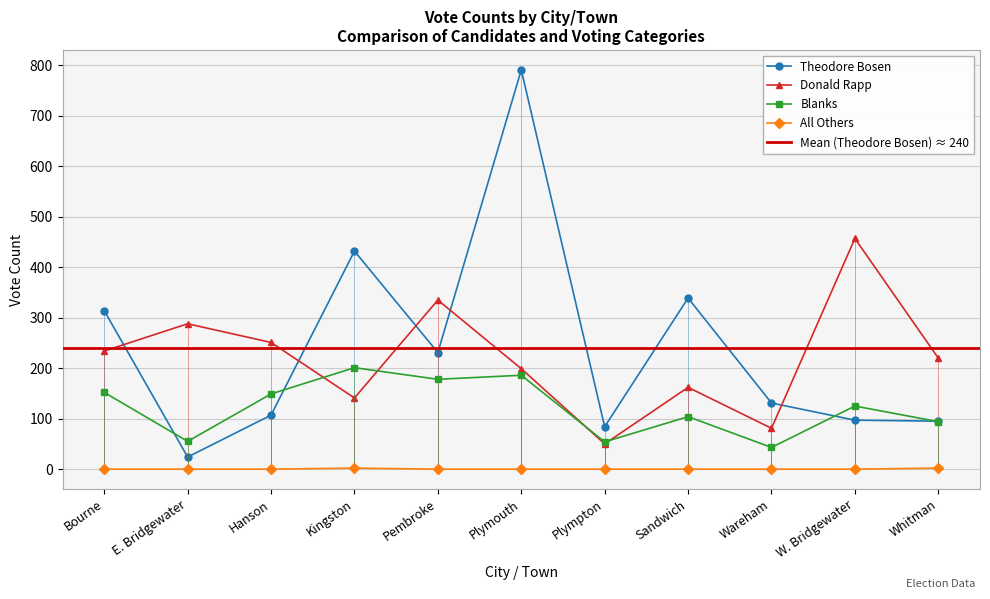

Which series has the largest range (max minus min)?

Theodore Bosen